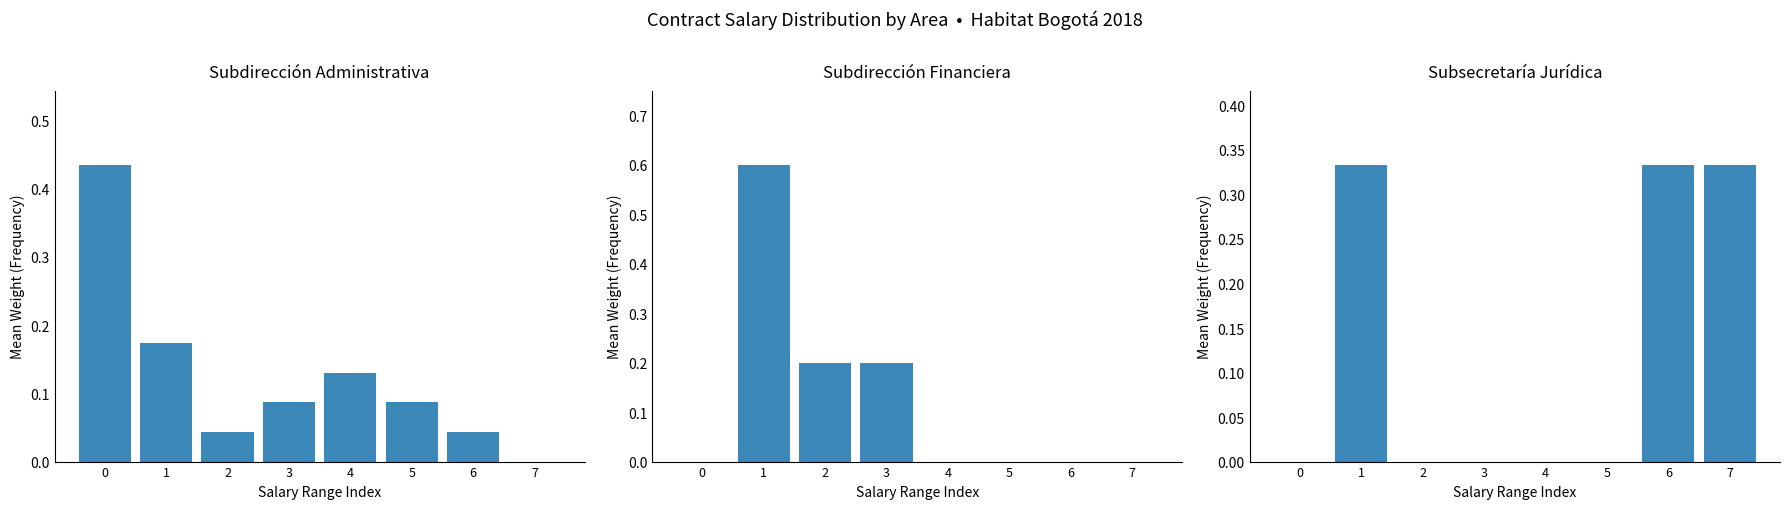

List the series in order of their peak value, lowest first.

Subsecretaría Jurídica, Subdirección Administrativa, Subdirección Financiera